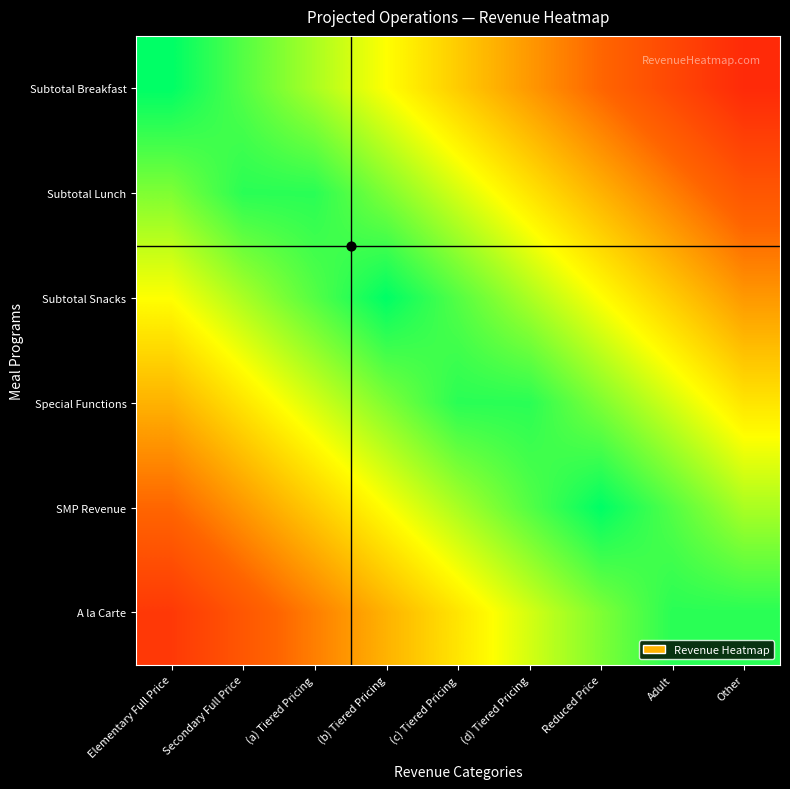

What is the total value across all series at Reduced Price?

4.2